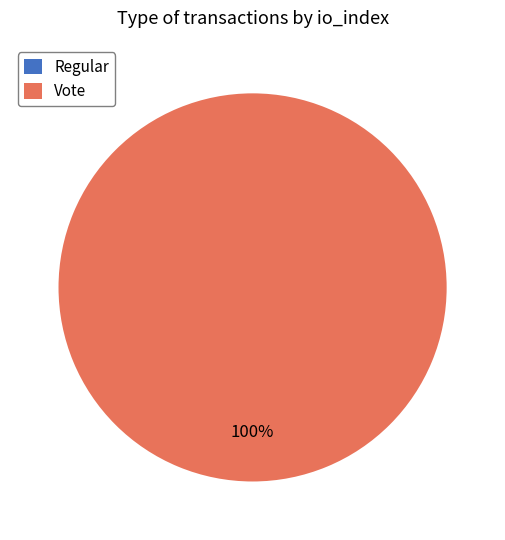

To the nearest percent, what portion does Vote represent?

100%